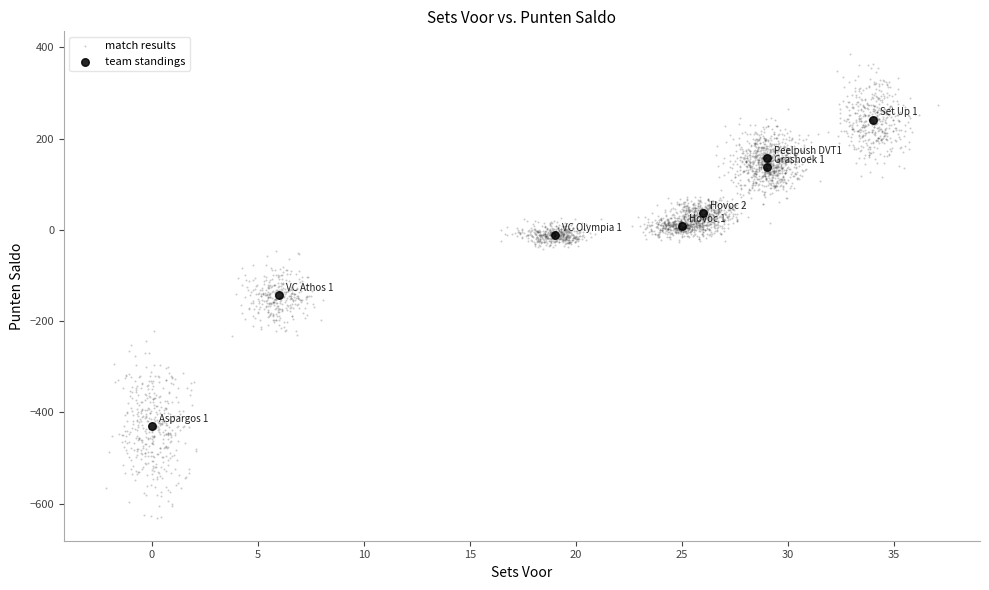

Which series reaches the minimum Y coordinate?

match results